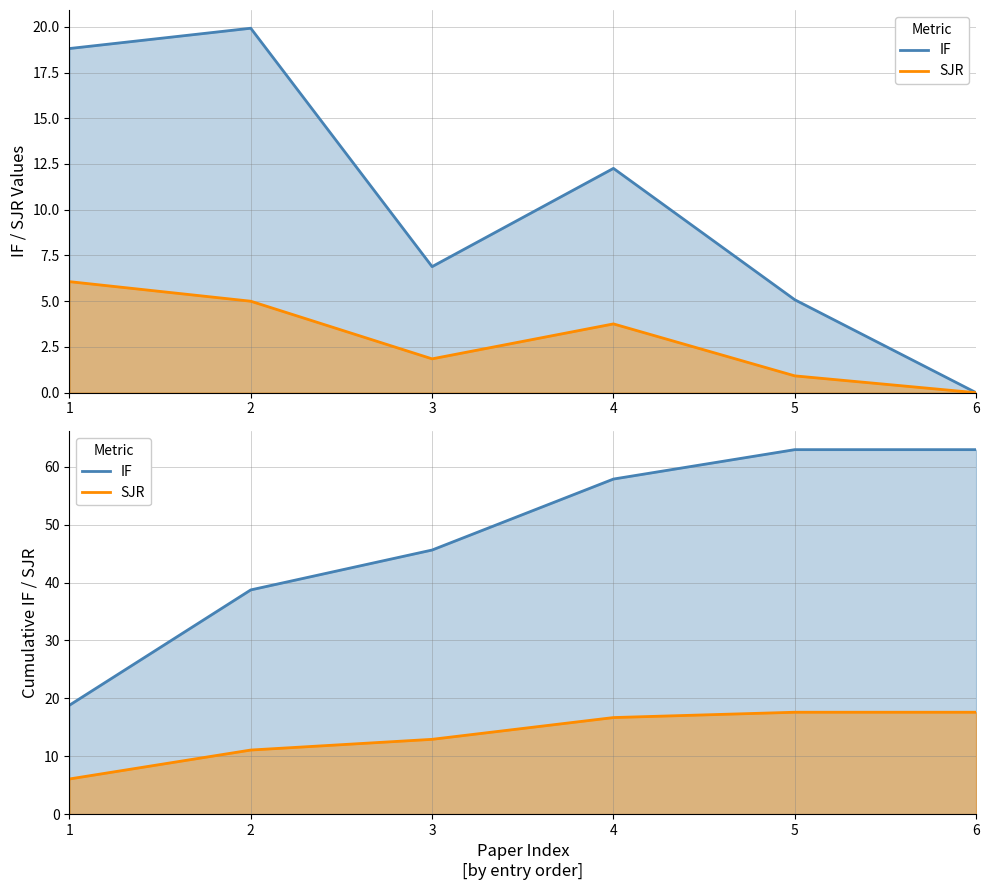

Count the number of data series in this chart.

2